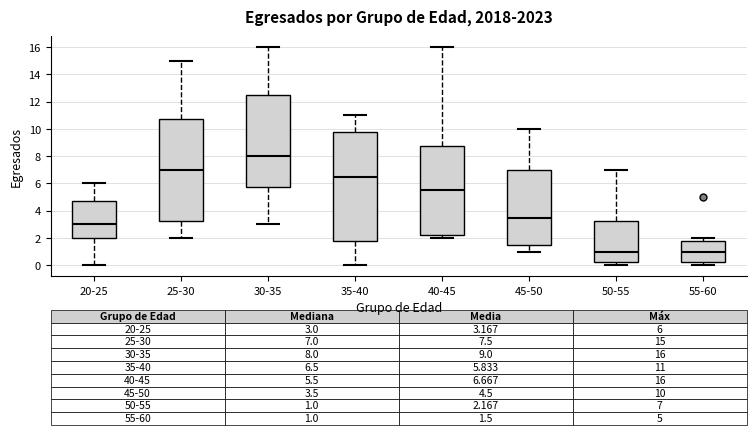

Which box's median line is the highest?

30-35